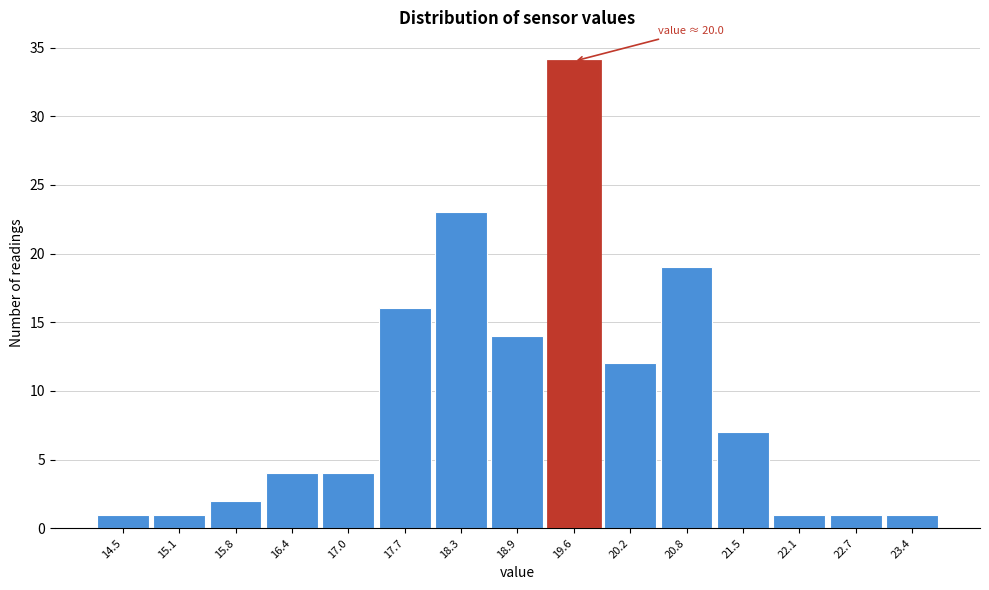

Reading left to right, list all the values displayed in this chart.

1	1	2	4	4	16	23	14	34	12	19	7	1	1	1